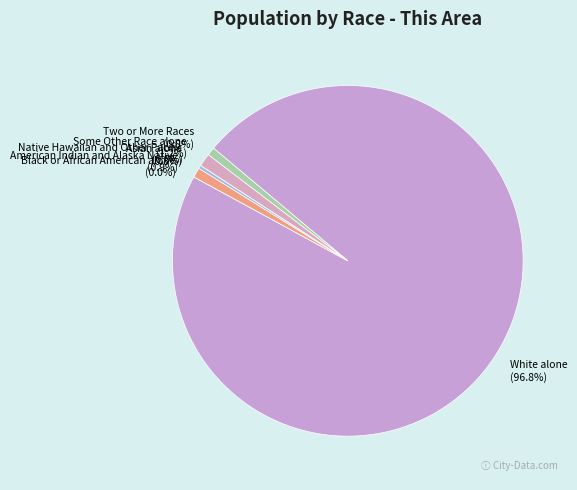

To the nearest percent, what is the difference between the White alone and Some Other Race alone slice percentages?

96%